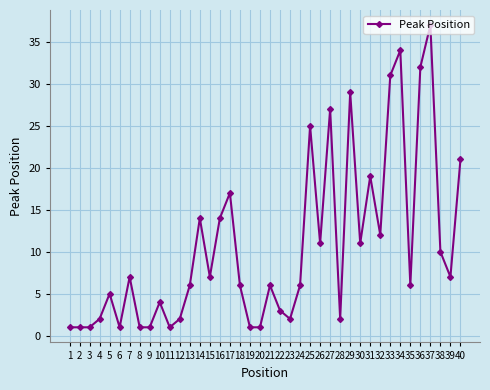

Is it true that the value at 38 is 14?

False